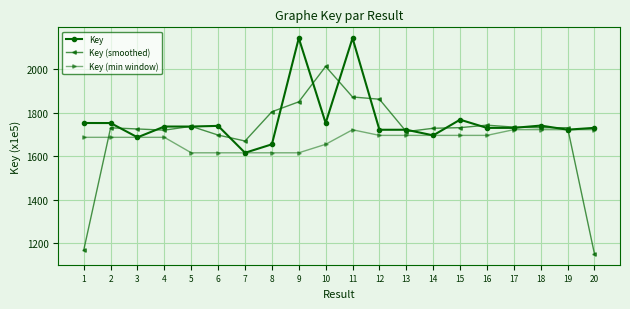

Rank the series at 10 from highest to lowest value.

Key (smoothed), Key, Key (min window)